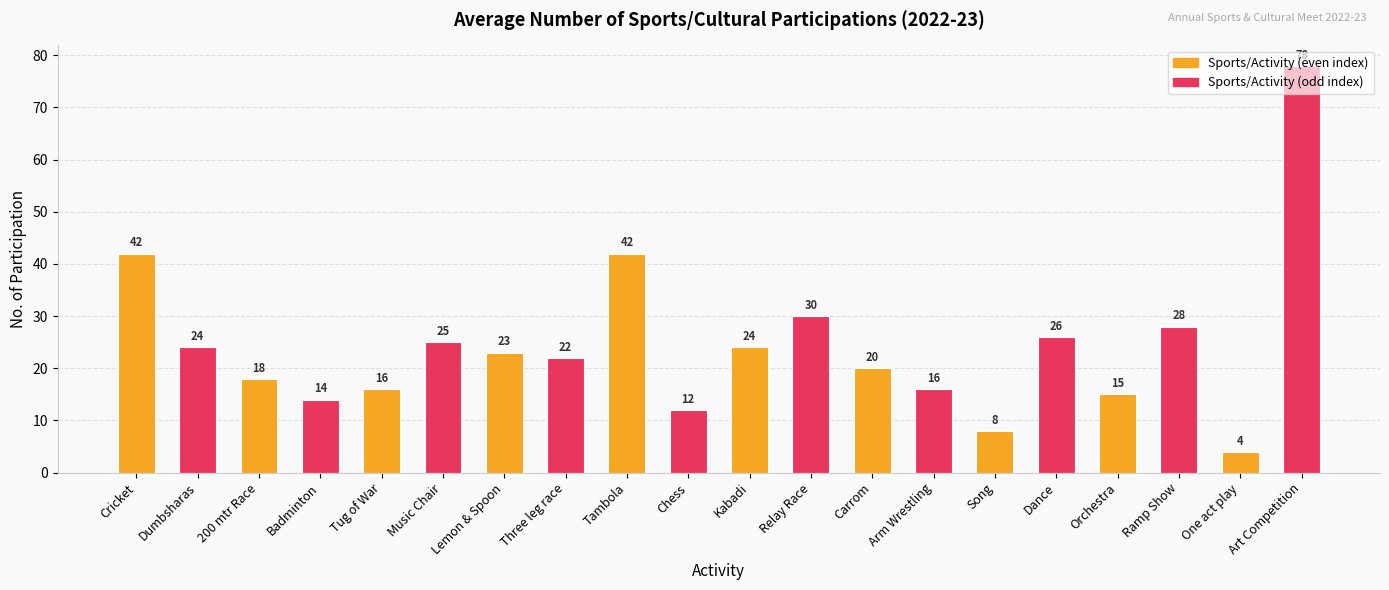

At which category does the chart reach its minimum across all series?

One act play